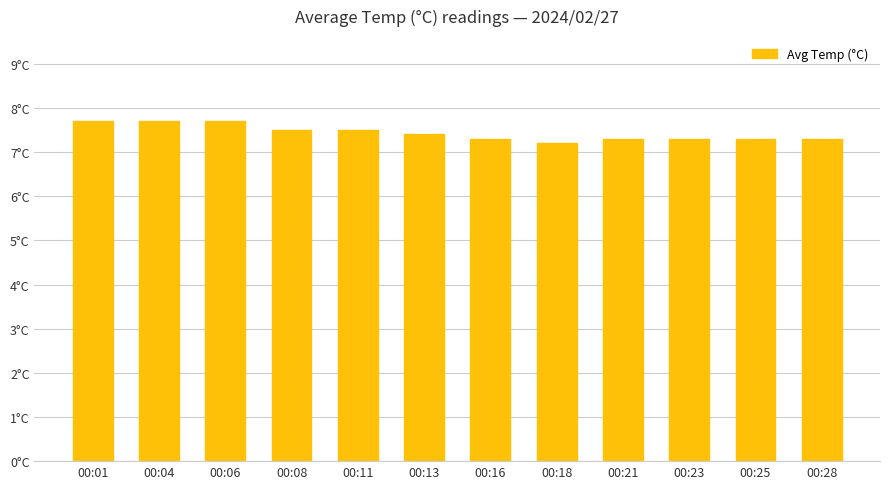

Reading left to right, list all the values displayed in this chart.

7.7	7.7	7.7	7.5	7.5	7.4	7.3	7.2	7.3	7.3	7.3	7.3